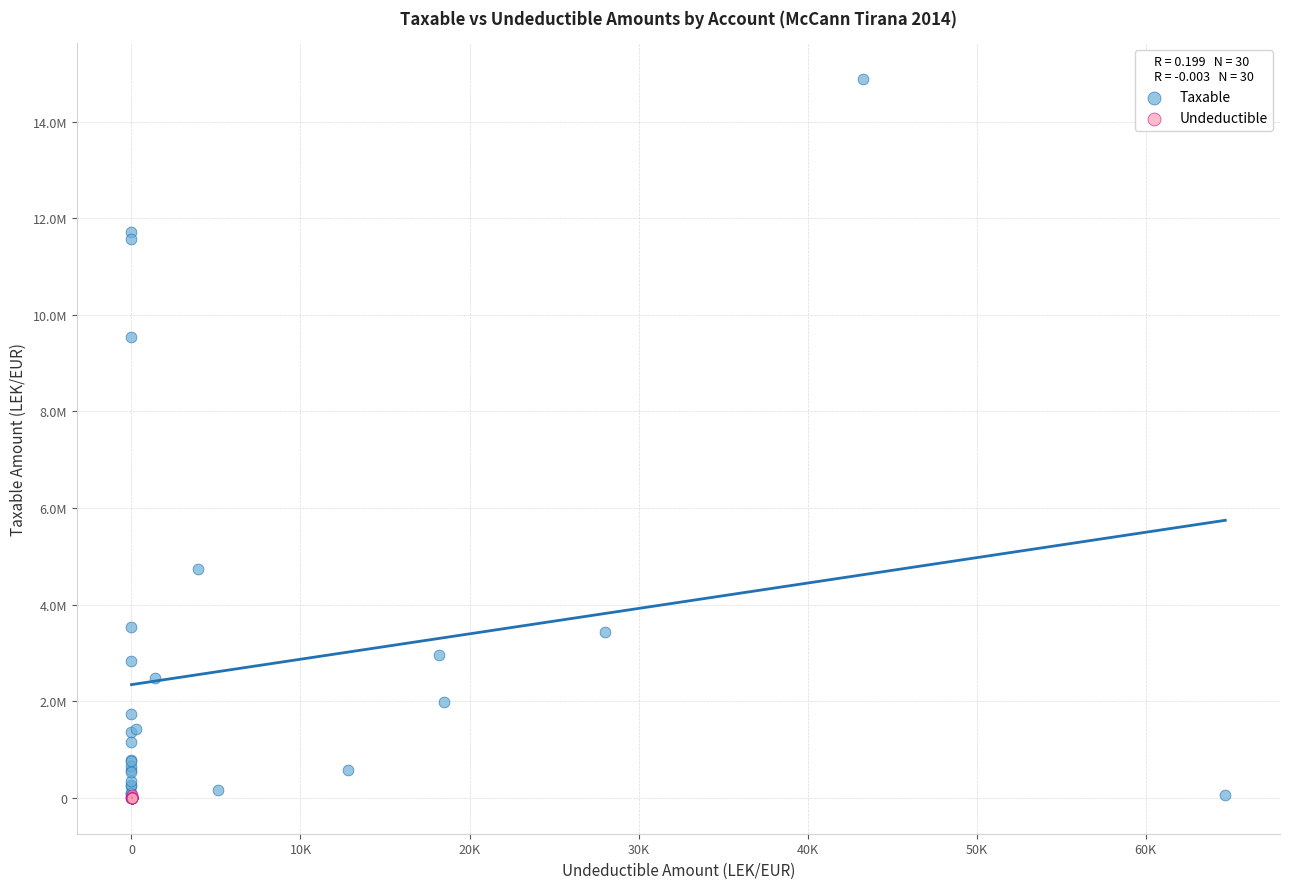

What are all the series names shown in the legend?

Taxable, Undeductible